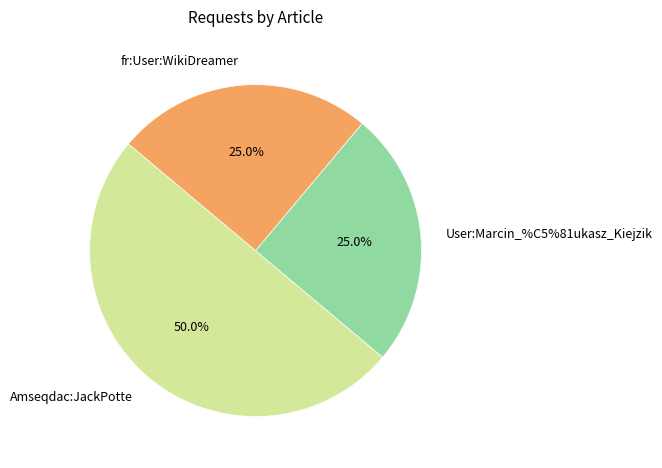

To the nearest percent, what percentage of the pie is fr:User:WikiDreamer?

25%